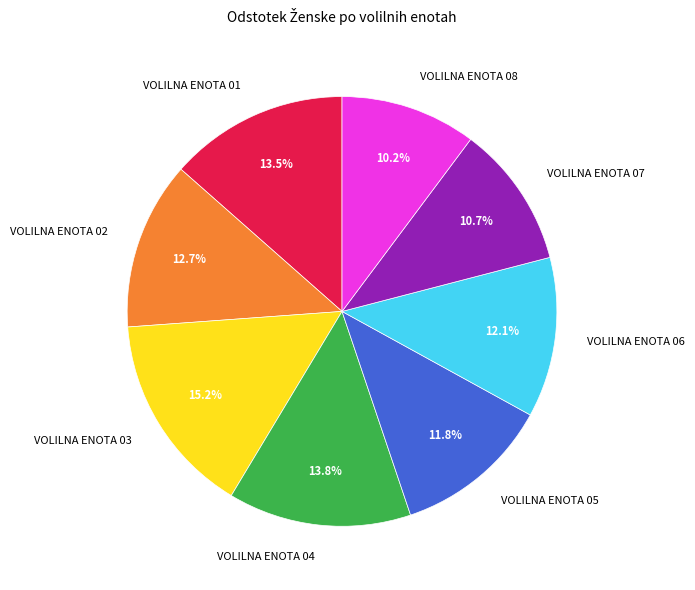

Between VOLILNA ENOTA 02 and VOLILNA ENOTA 04, which is larger?

VOLILNA ENOTA 04